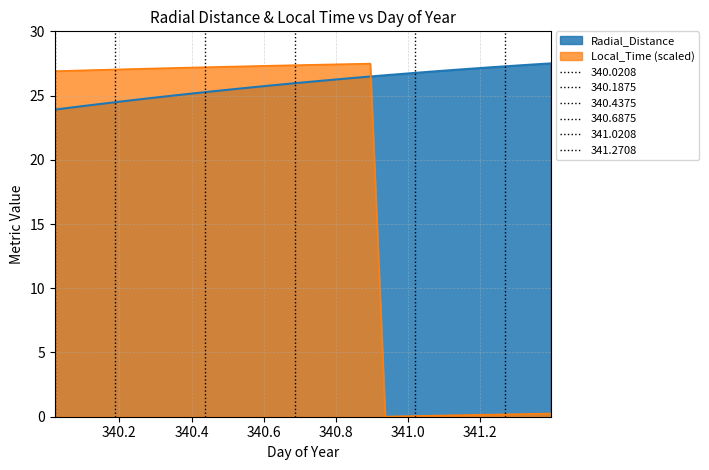

How many data points in Radial_Distance are above 26?

17